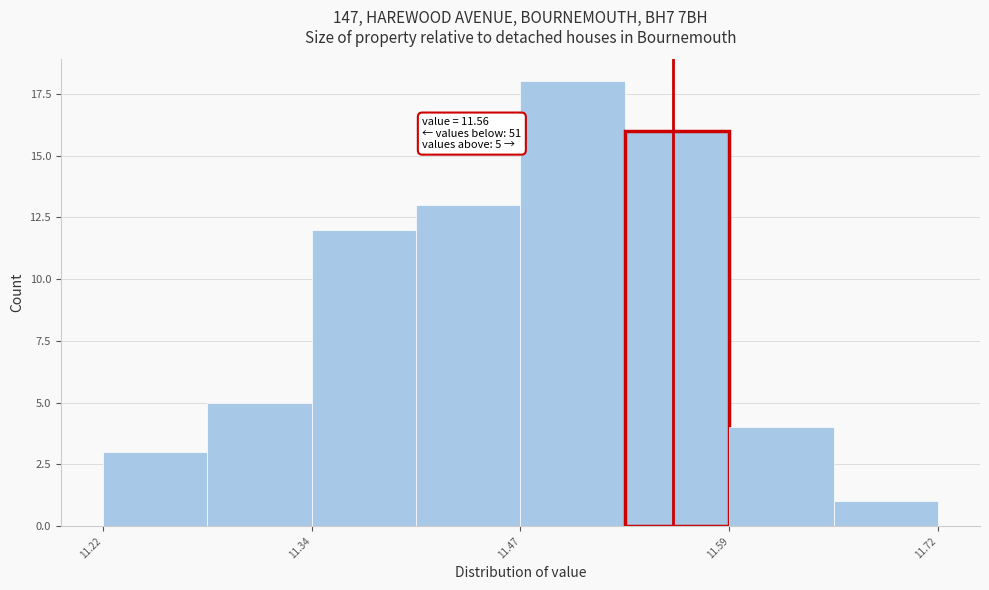

Around what value on the x-axis is the tallest bar? Give the approximate position of its centre, as read against the axis.

11.50